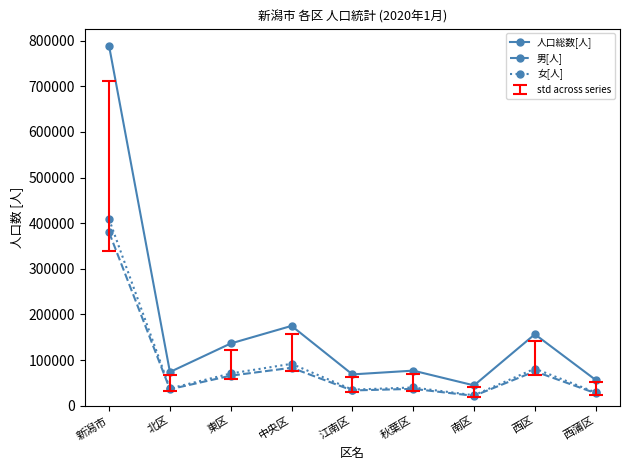

What is the smallest value displayed?

21638